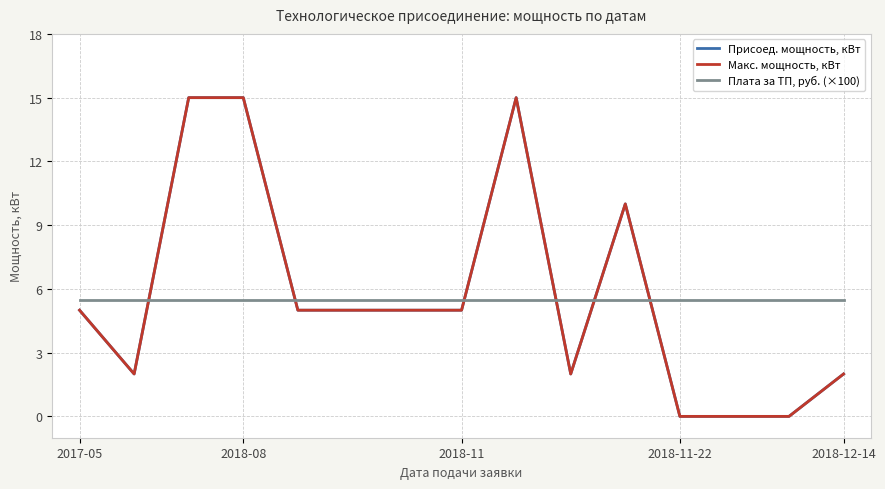

Does the chart have visible grid lines?

Yes